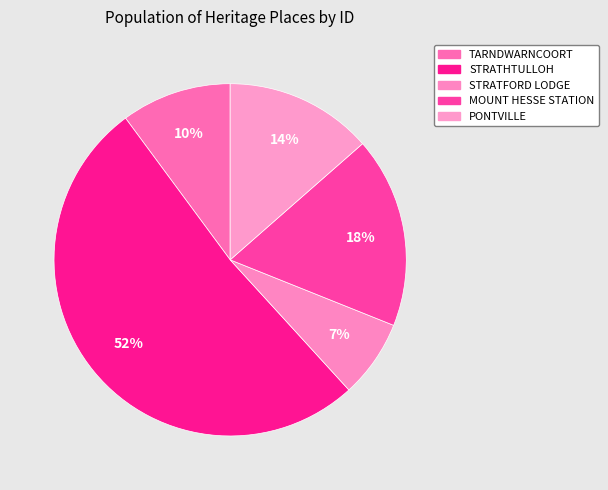

Count the number of slices in the pie.

5